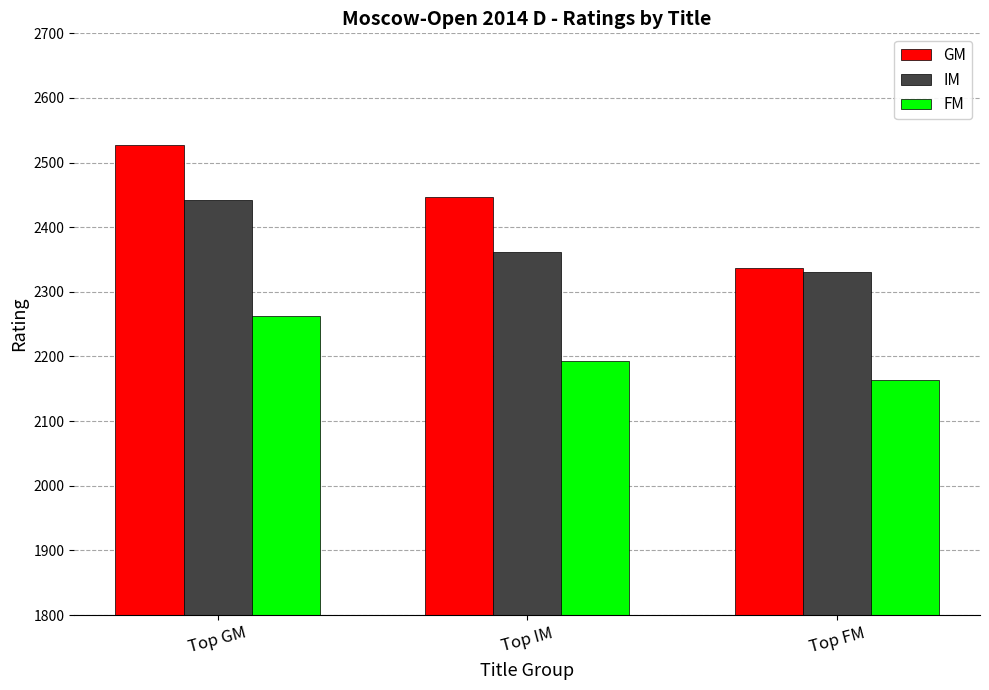

Between Top IM and Top FM, which series saw the biggest shift?

GM